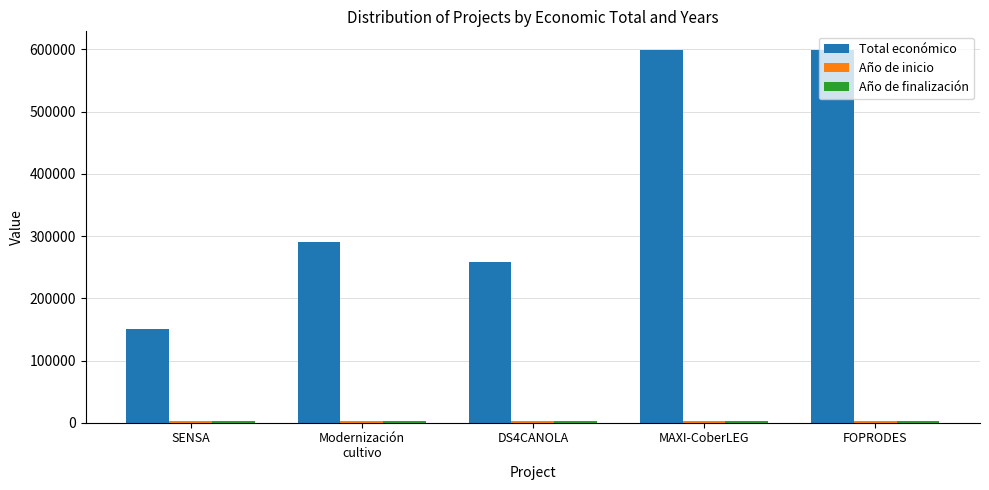

What is the label of the 3rd bar from the right?

DS4CANOLA